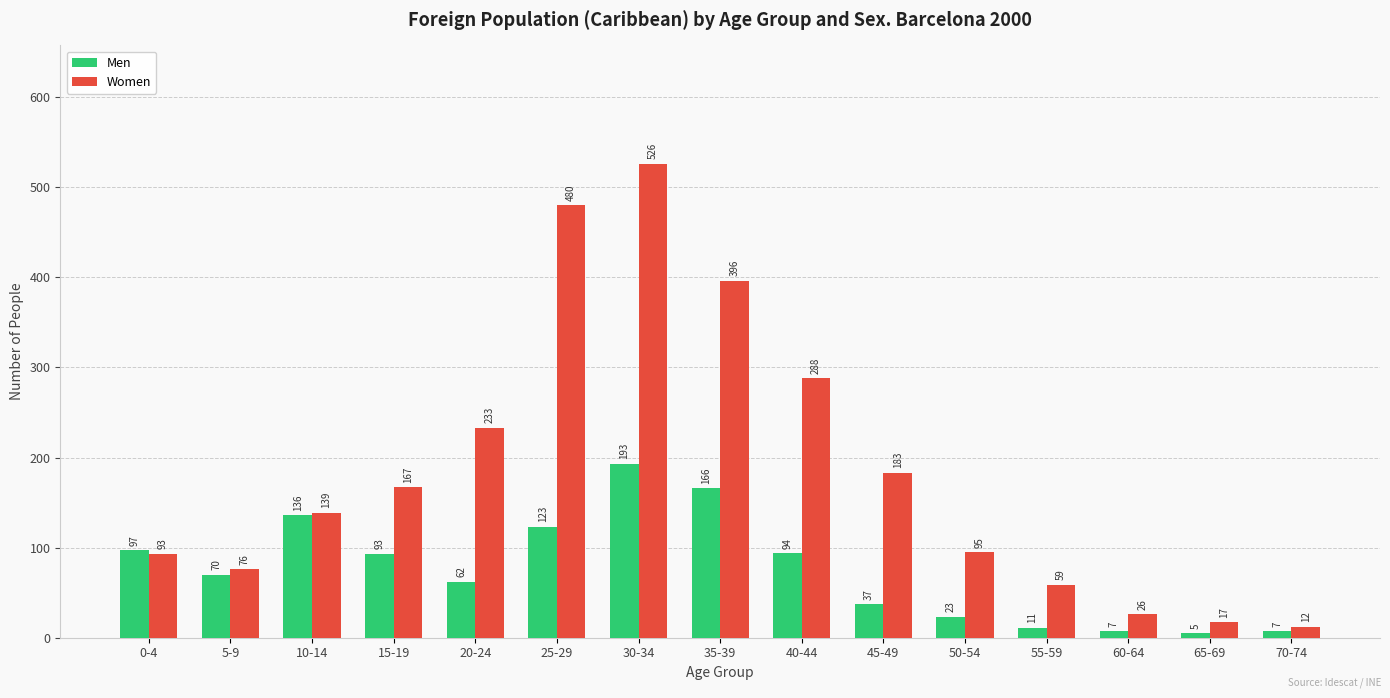

The value of Men at 40-44 is 94. True or false?

True